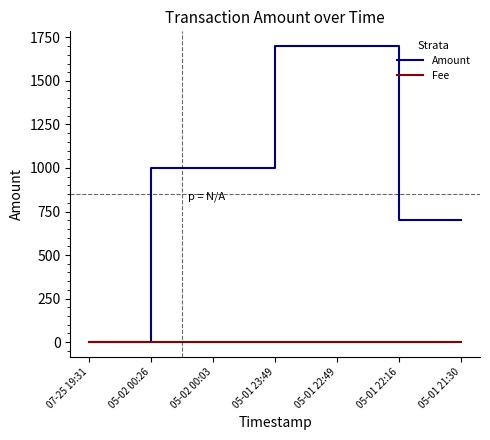

What is the minimum value for Fee?

1